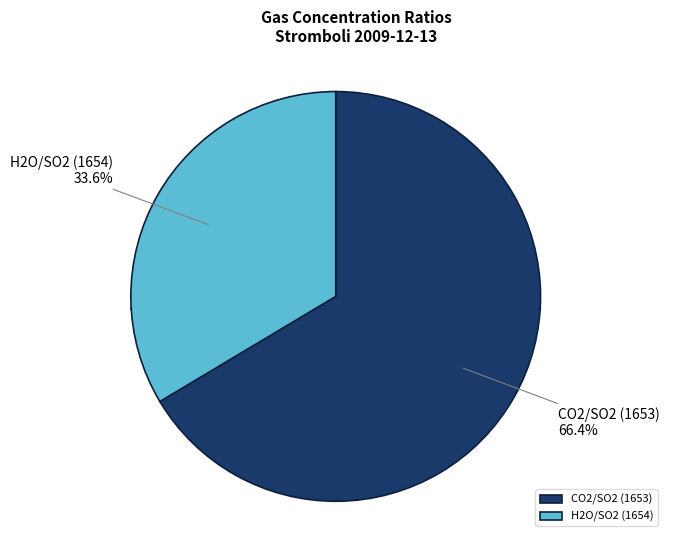

How many slices are in this pie chart?

2